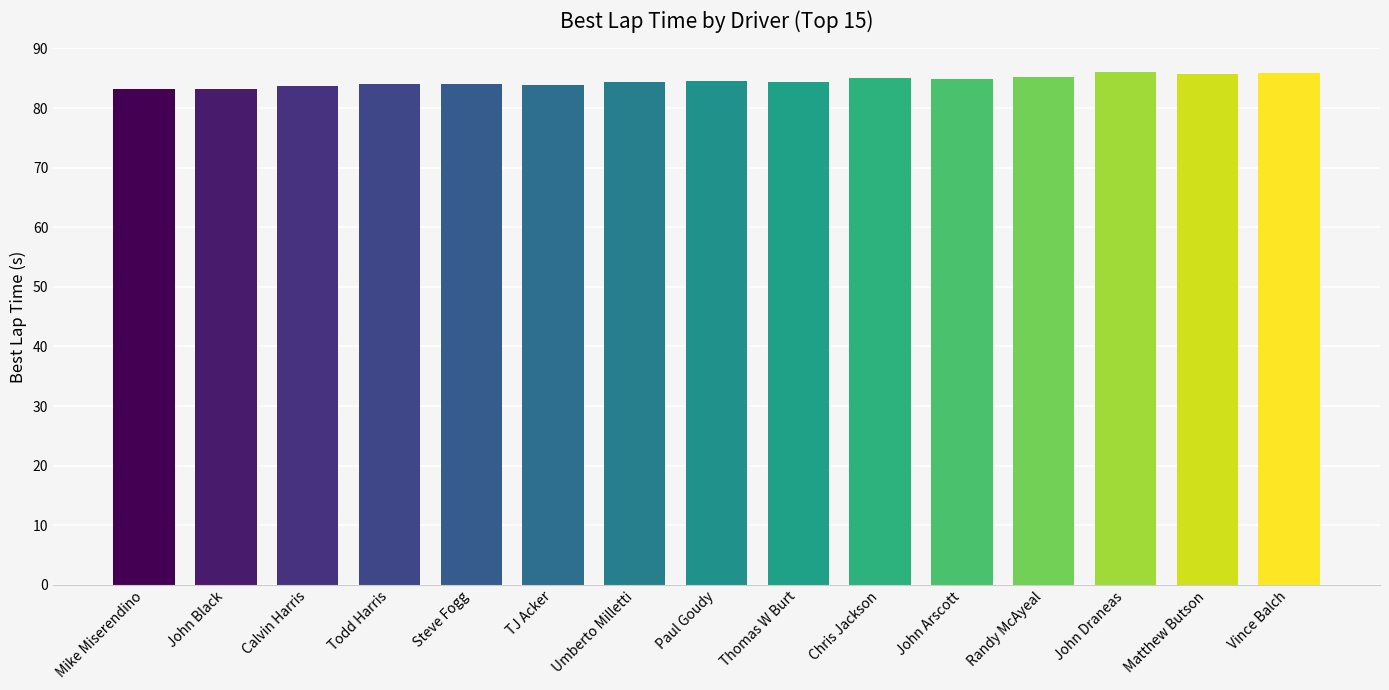

Read the value at John Draneas.

86.0